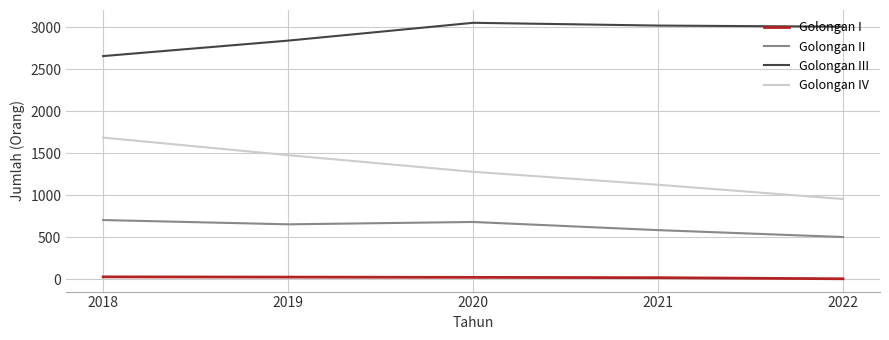

Which series has the largest total across all categories?

Golongan III